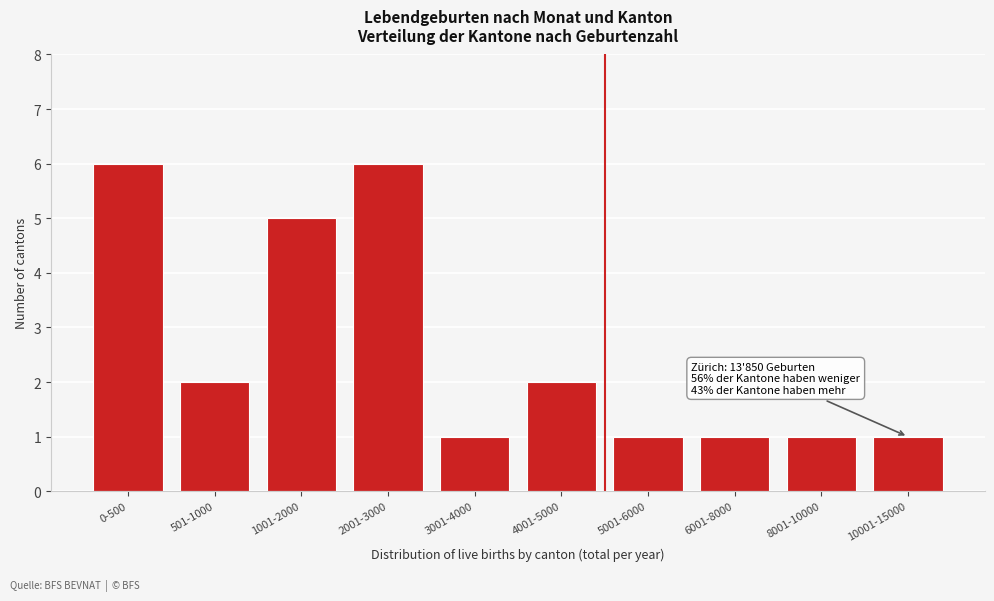

Reading left to right, list all the values displayed in this chart.

0-500=6	501-1000=2	1001-2000=5	2001-3000=6	3001-4000=1	4001-5000=2	5001-6000=1	6001-8000=1	8001-10000=1	10001-15000=1